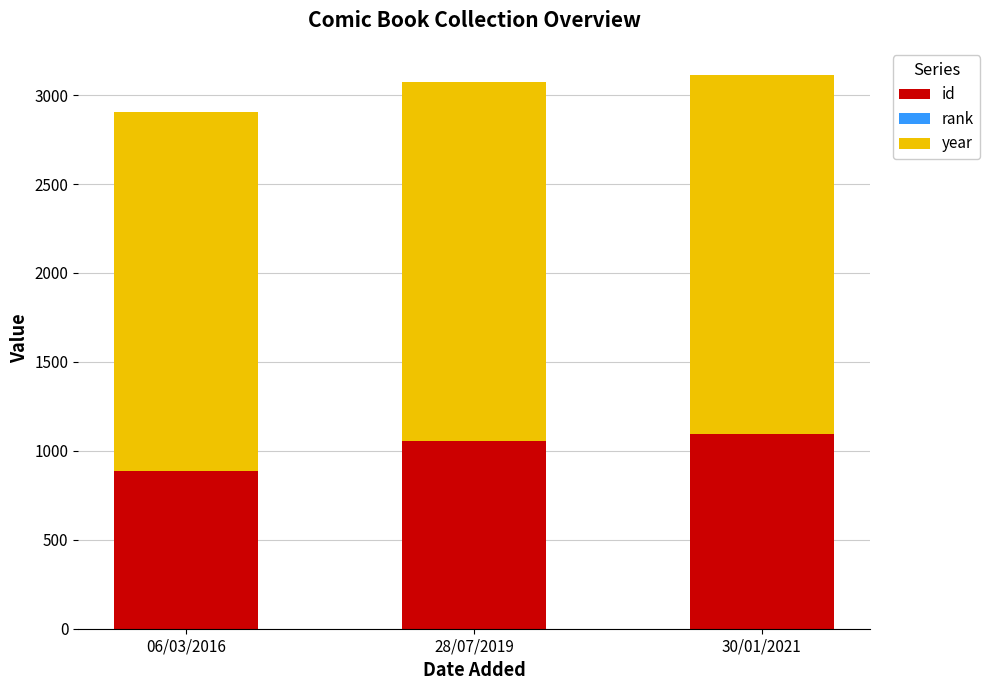

The id series shows 886 at 06/03/2016. True or false?

True